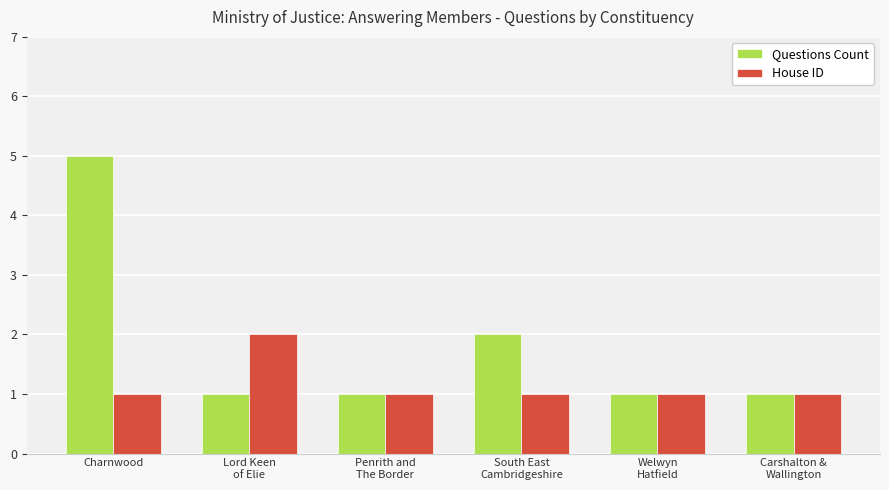

What are all the series names shown in the legend?

Questions Count, House ID